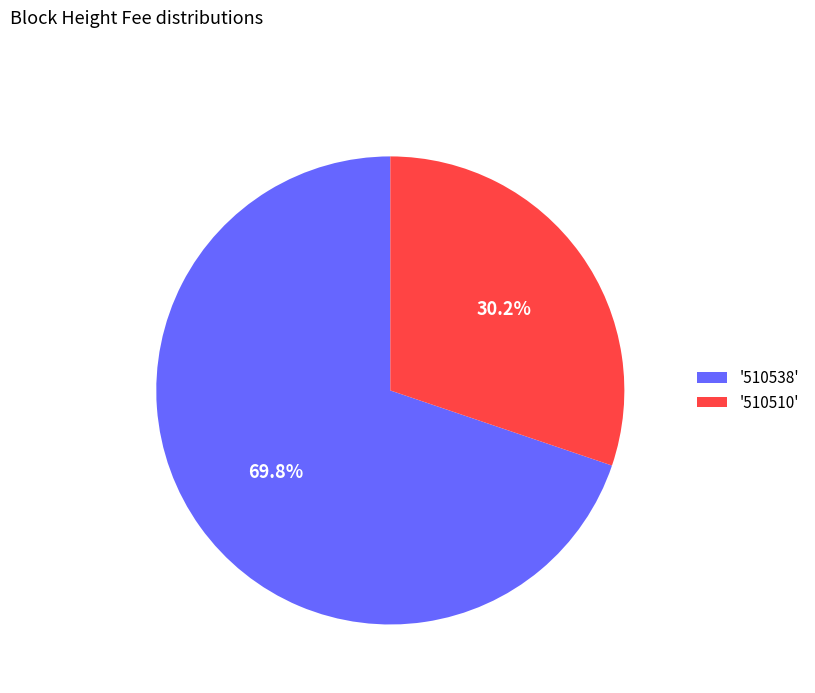

How many segments does this pie chart have?

2